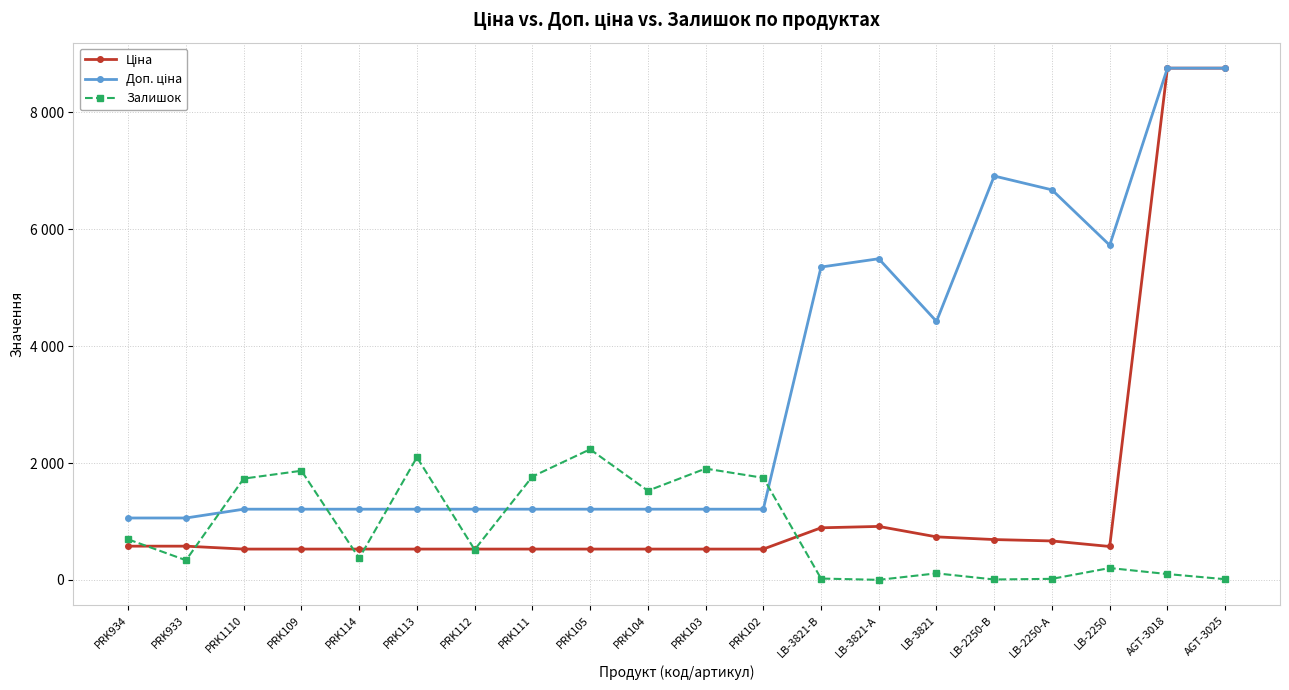

True or false: Доп. ціна has more than 2 points higher than both neighbors.

False